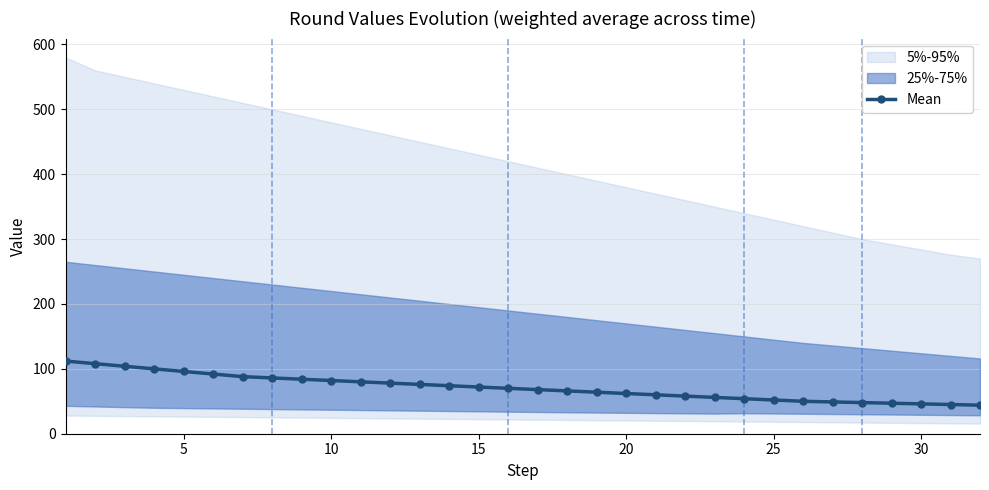

What is the highest value of the Mean series?

112